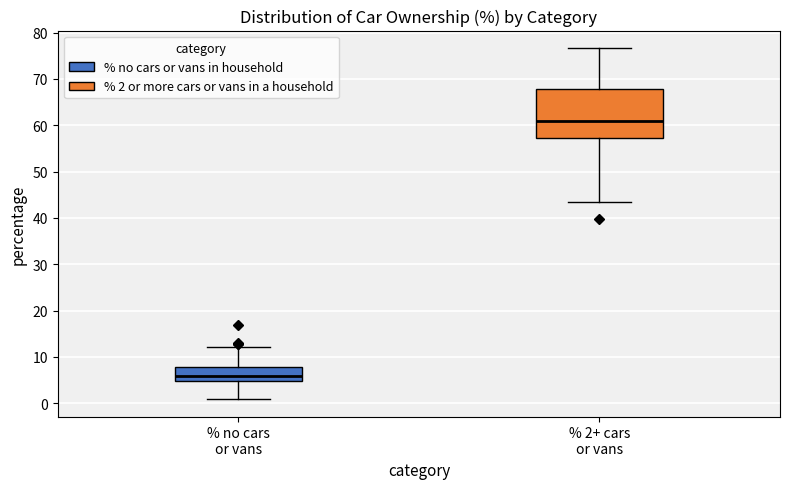

Where does the lower whisker of the box for % 2+ cars or vans end on the y-axis? The values are not printed on the chart, so give them approximately, as read against the axis.

43